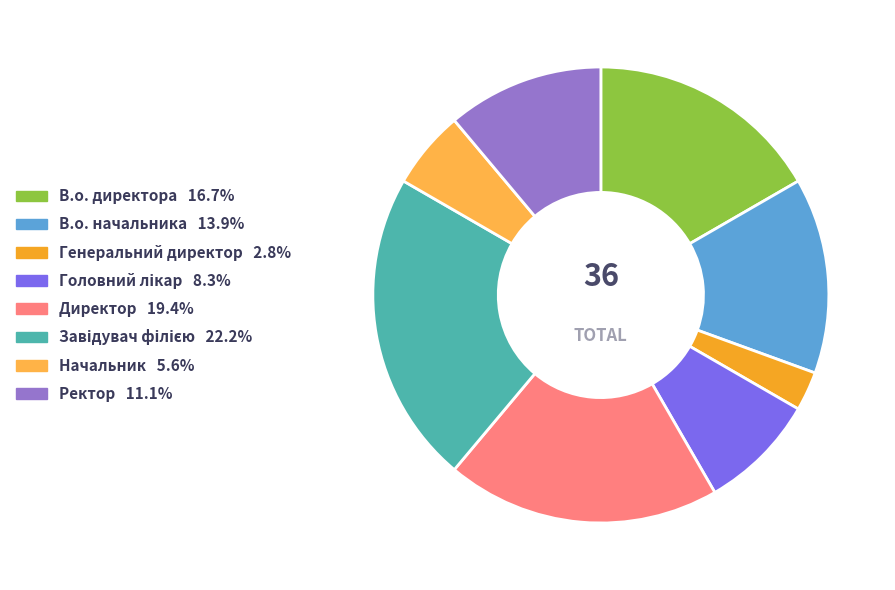

To the nearest percent, what percentage of the pie is Ректор?

11%